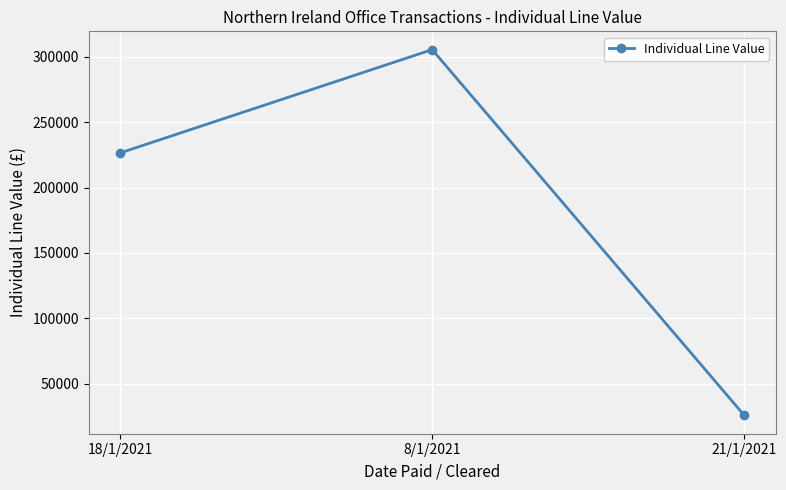

What is the difference between the values at 21/1/2021 and 8/1/2021?

279334.7